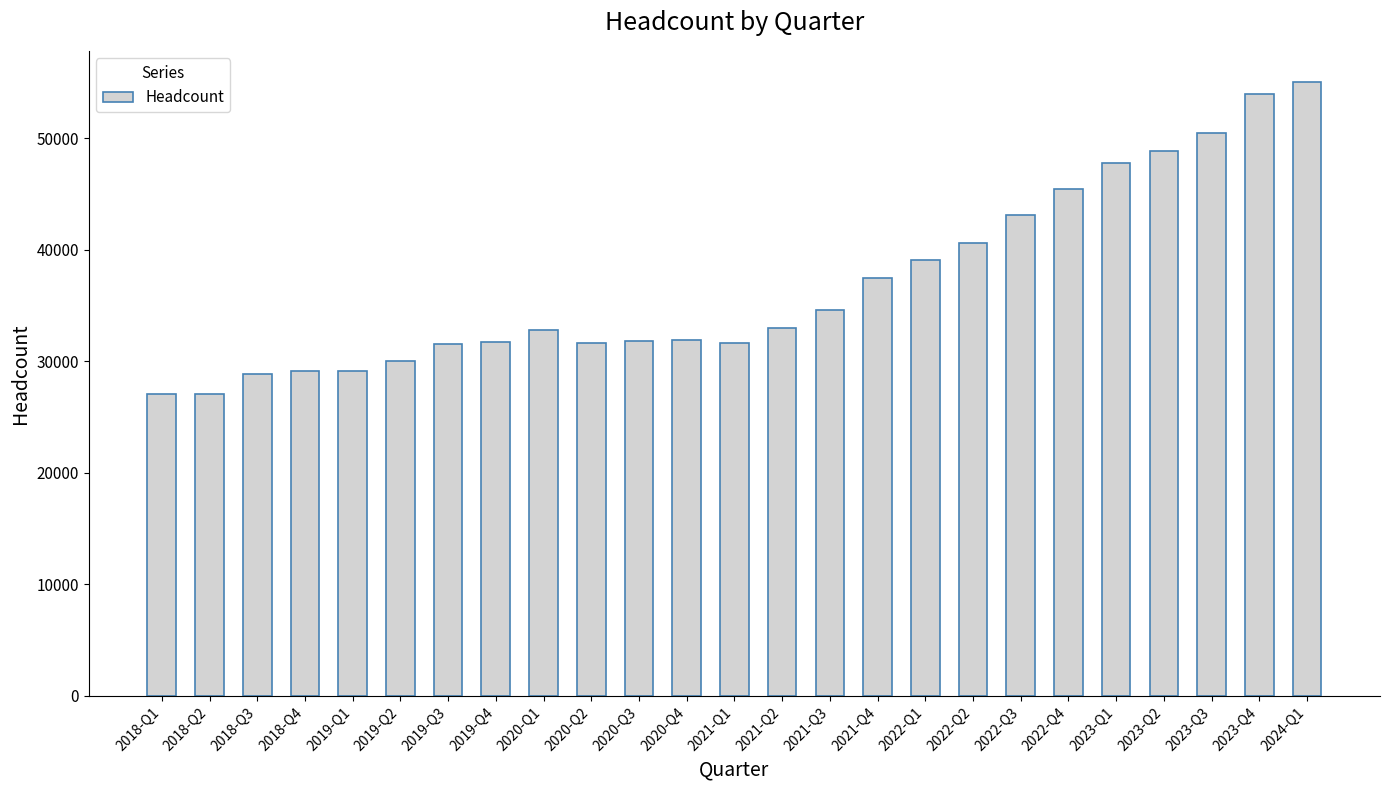

Approximately how many times larger is the value at 2019-Q4 compared to 2021-Q1?

1.0